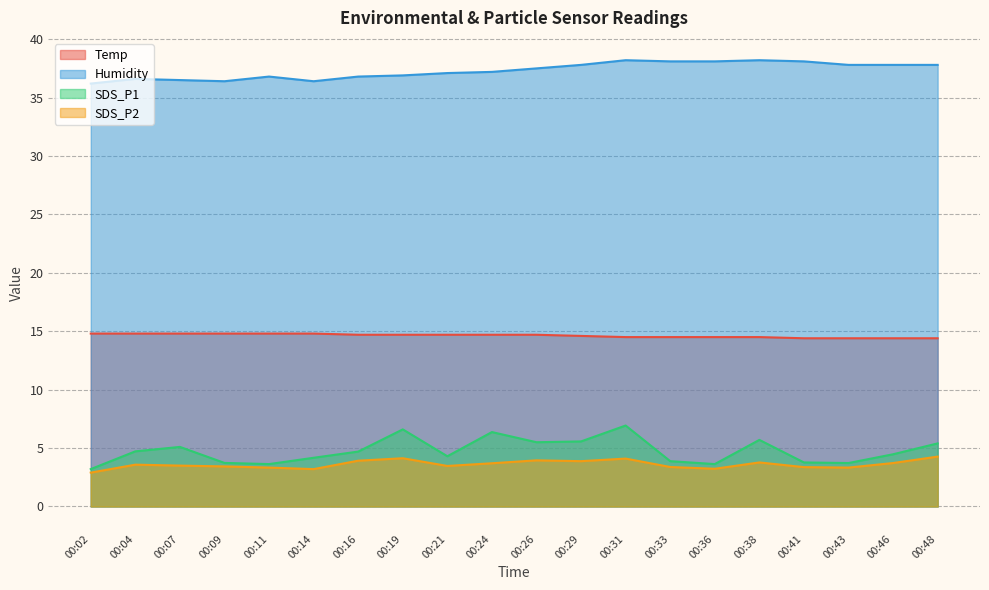

What is the difference between the maximum and minimum values in the Humidity series?

2.0